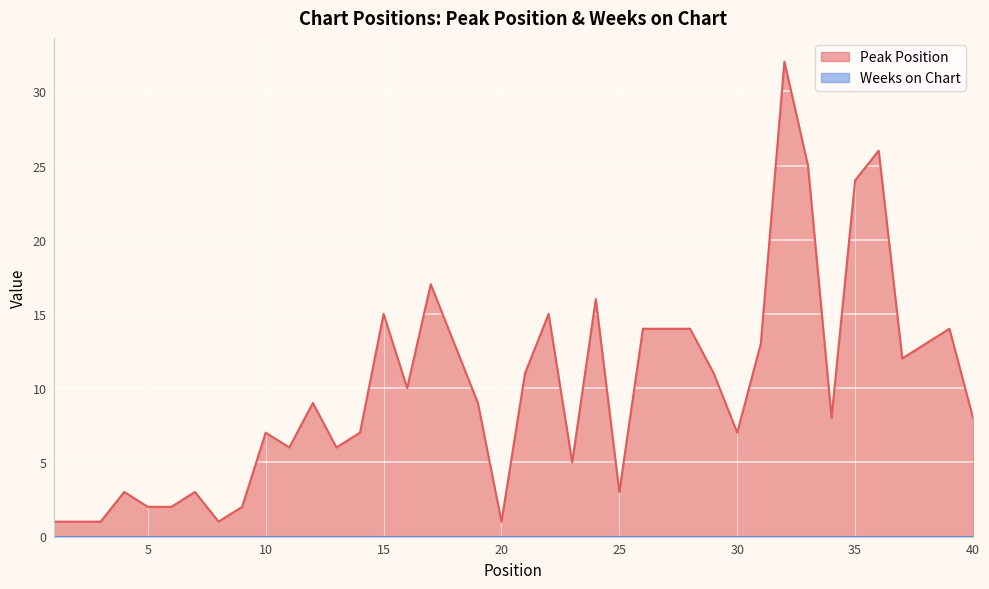

How many points are higher than both their immediate neighbors (excluding endpoints)?

11